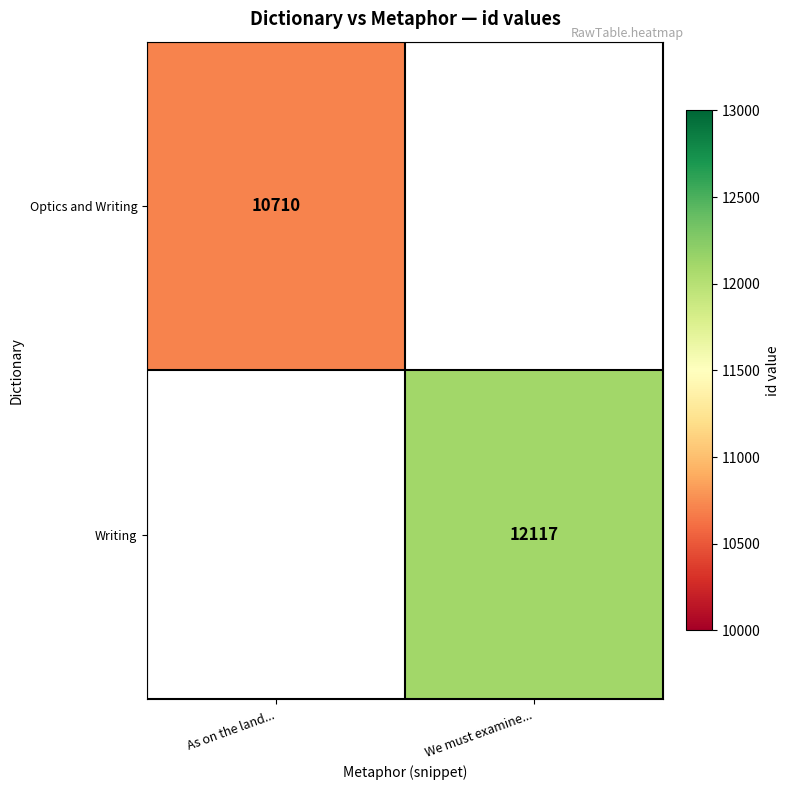

True or false: Writing has a value of 2945 at We must examine....

False